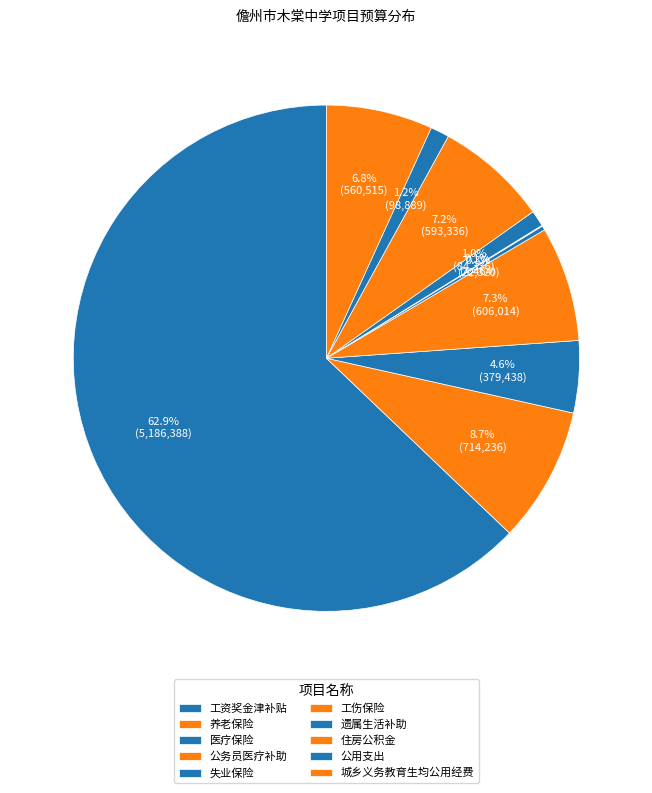

Rank the categories by value from lowest to highest.

工伤保险, 失业保险, 遗属生活补助, 公用支出, 医疗保险, 城乡义务教育生均公用经费, 住房公积金, 公务员医疗补助, 养老保险, 工资奖金津补贴